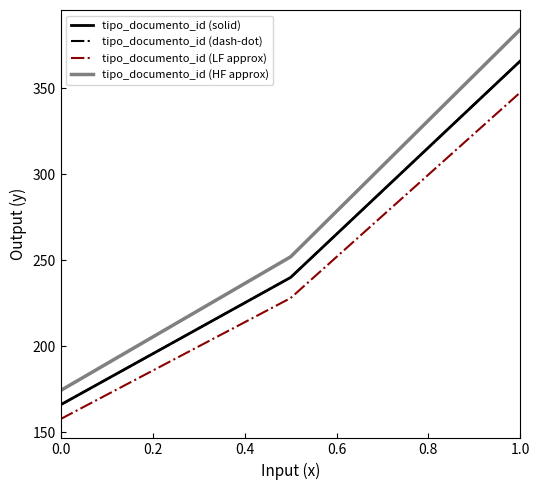

Does the chart have visible grid lines?

No